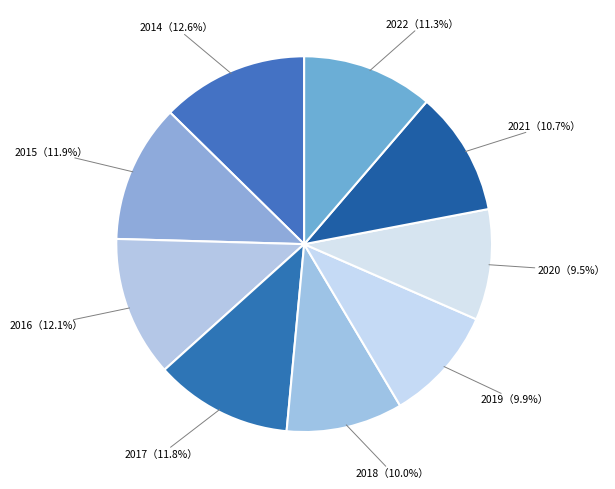

How many slices are in this pie chart?

9